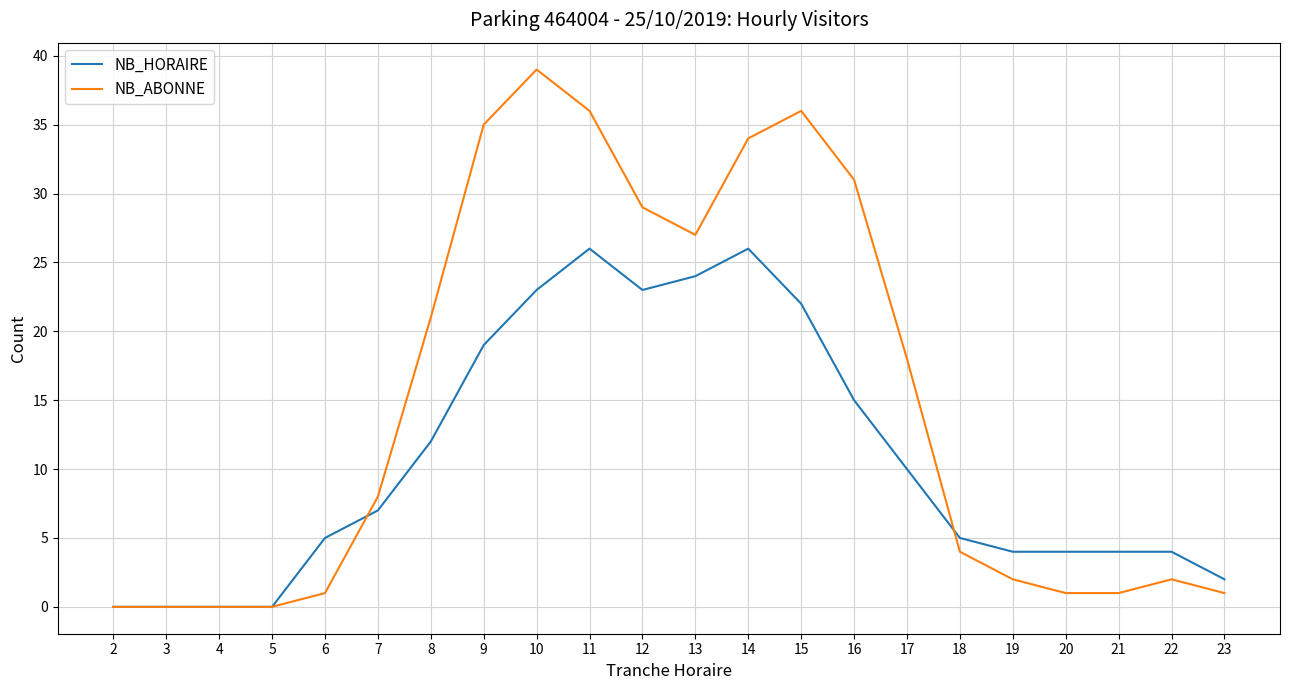

Which category has the highest value across all series?

10